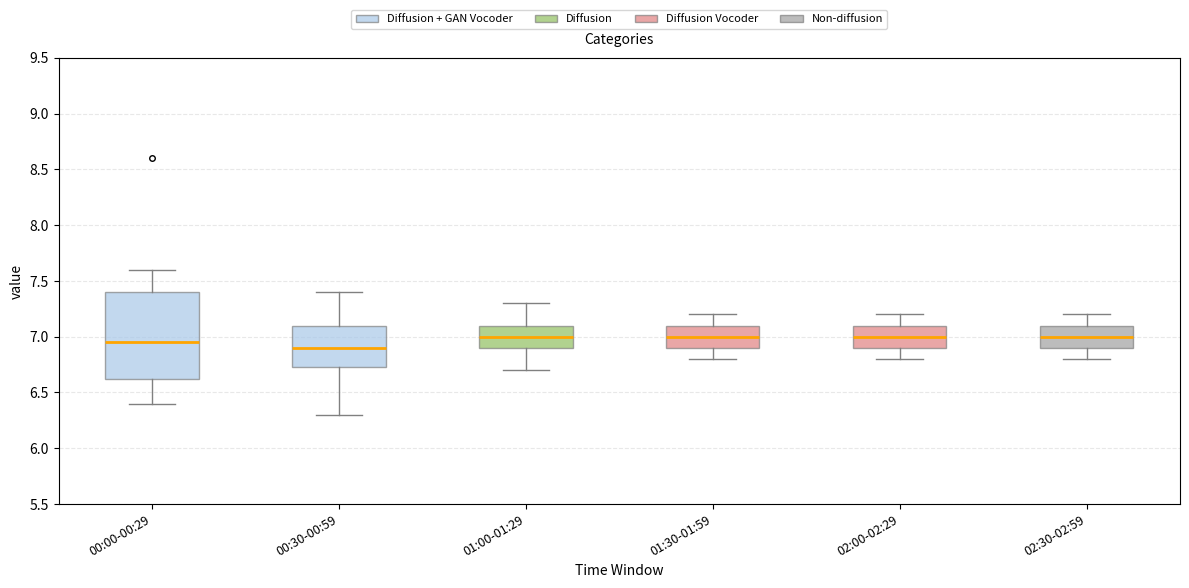

Where does the median line of the box for 01:30-01:59 sit on the y-axis? The values are not printed on the chart, so give them approximately, as read against the axis.

7.00